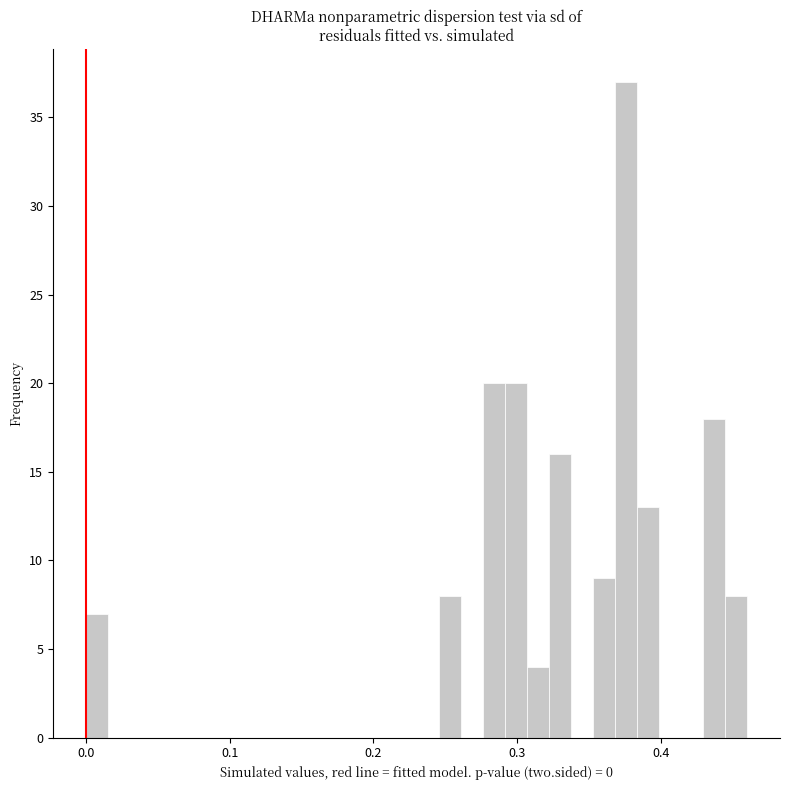

Around what value on the x-axis is the tallest bar? Give the approximate position of its centre, as read against the axis.

0.38